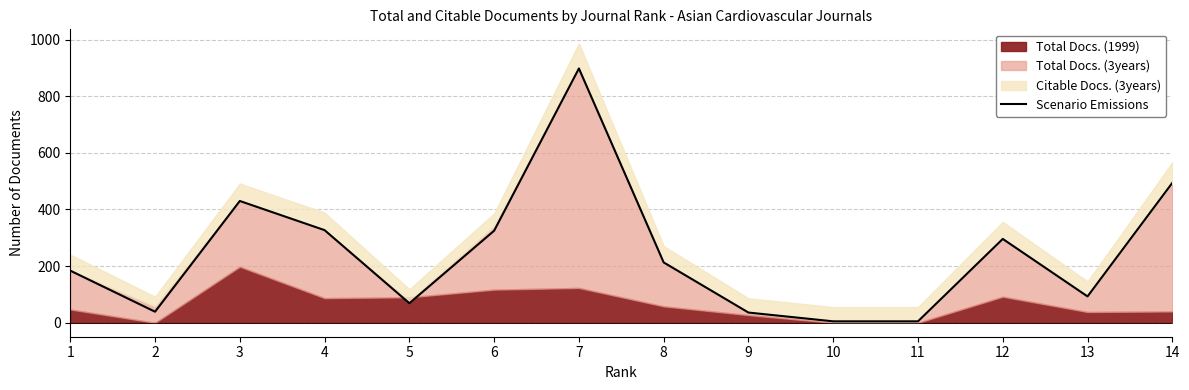

List the labels in order of value, largest first.

7, 14, 3, 4, 6, 12, 8, 1, 13, 5, 2, 9, 10, 11